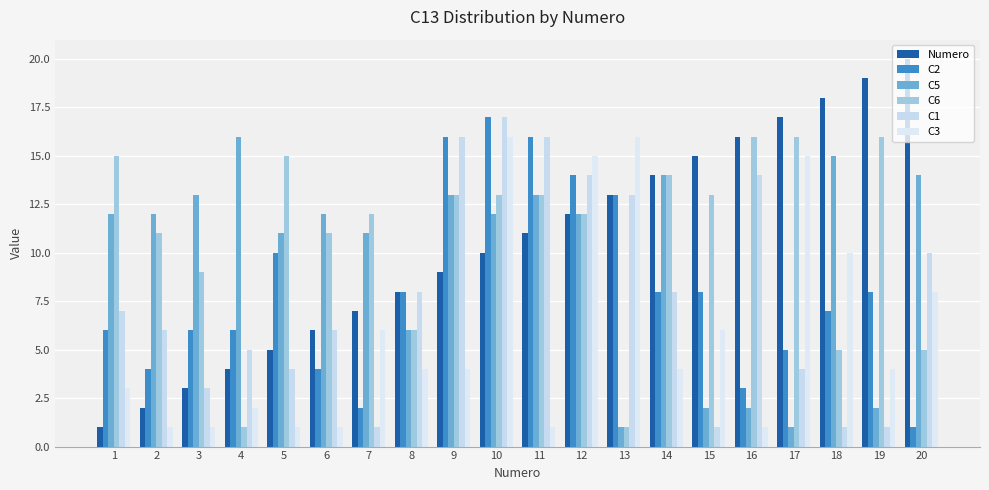

Which label corresponds to the smallest value in the chart?

1